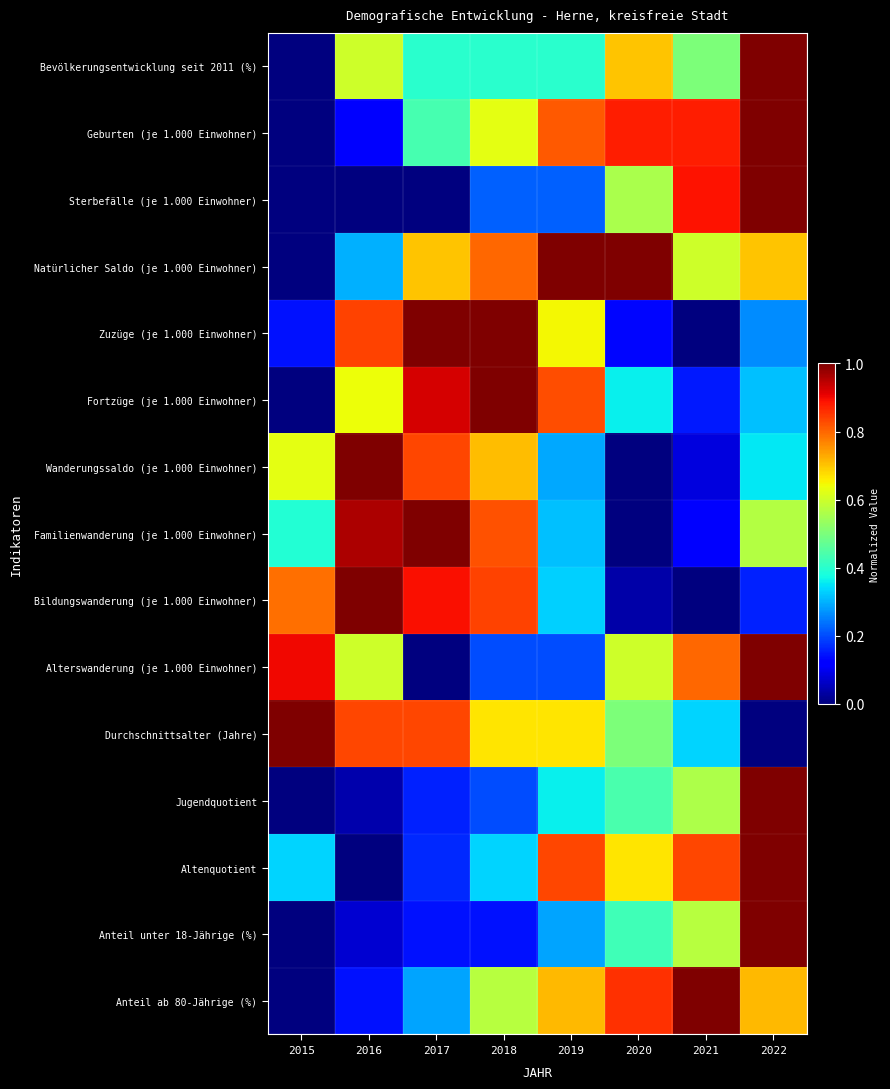

What is the average value?

0.5